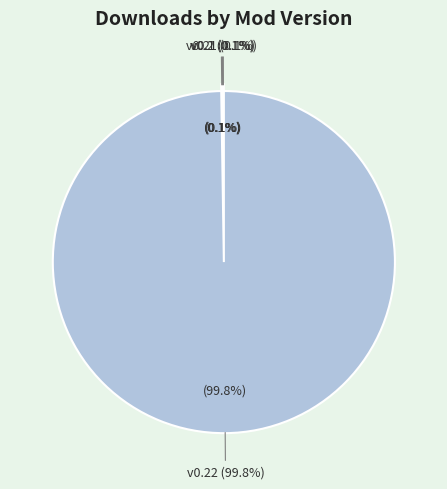

Which category has the biggest portion of the pie?

0.22